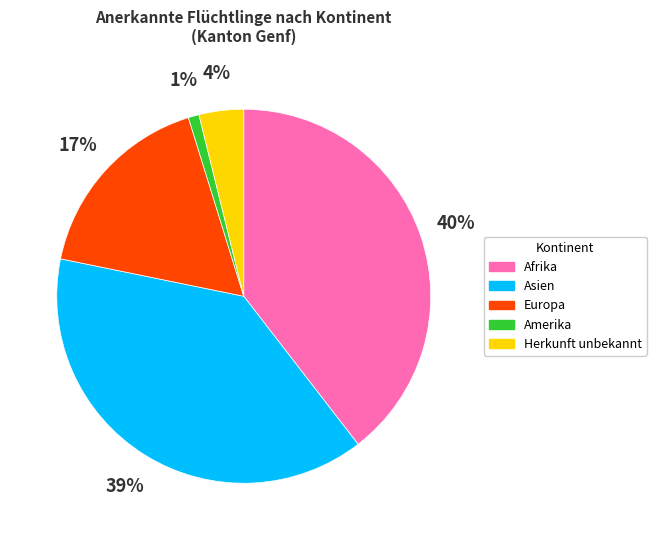

To the nearest percent, what is the difference between the largest and smallest slice percentages?

39%